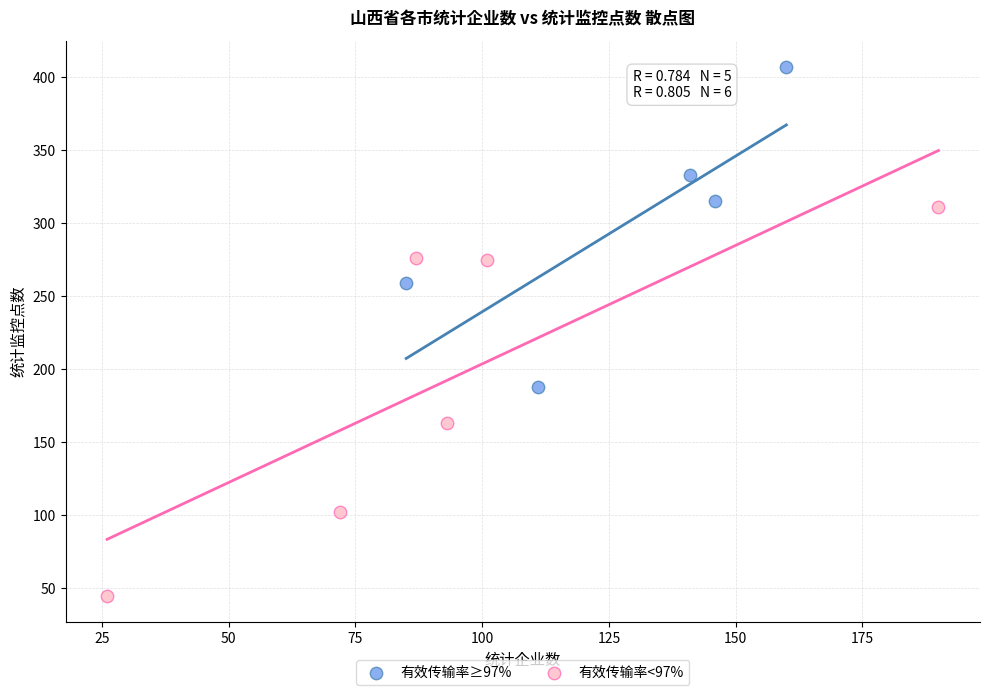

What are all the series names shown in the legend?

有效传输率≥97%, 有效传输率<97%